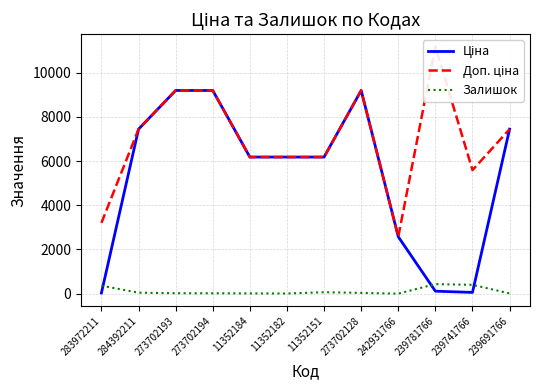

The Залишок series shows 34.0 at 273702128. True or false?

True